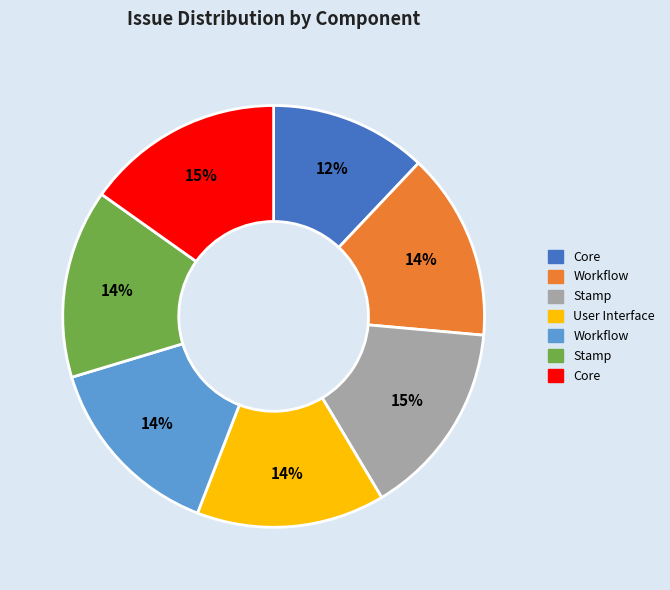

Does any single category account for the majority?

No